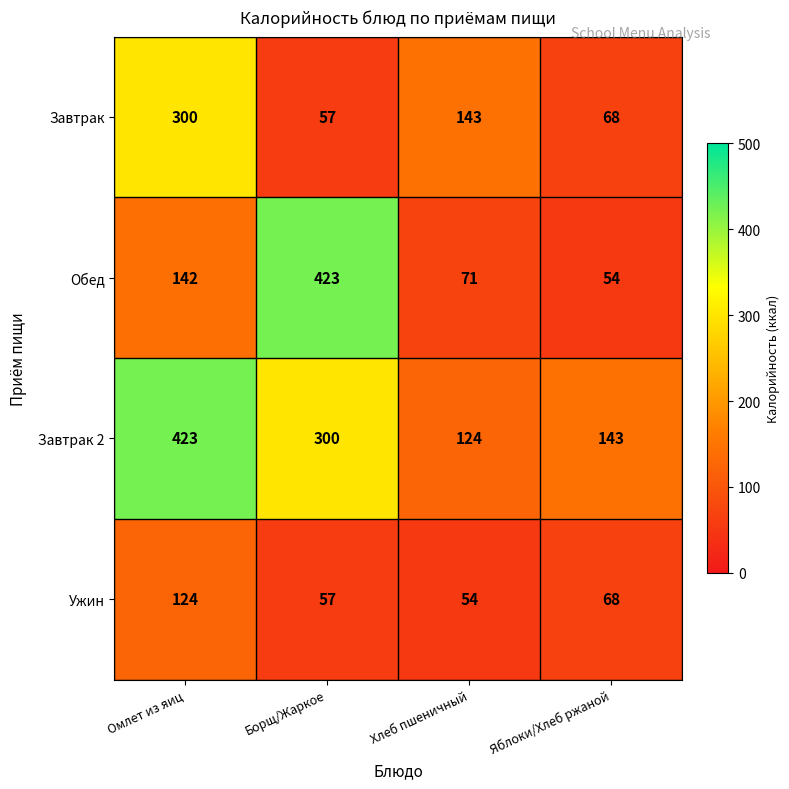

Read the Завтрак value at Борщ/Жаркое.

57